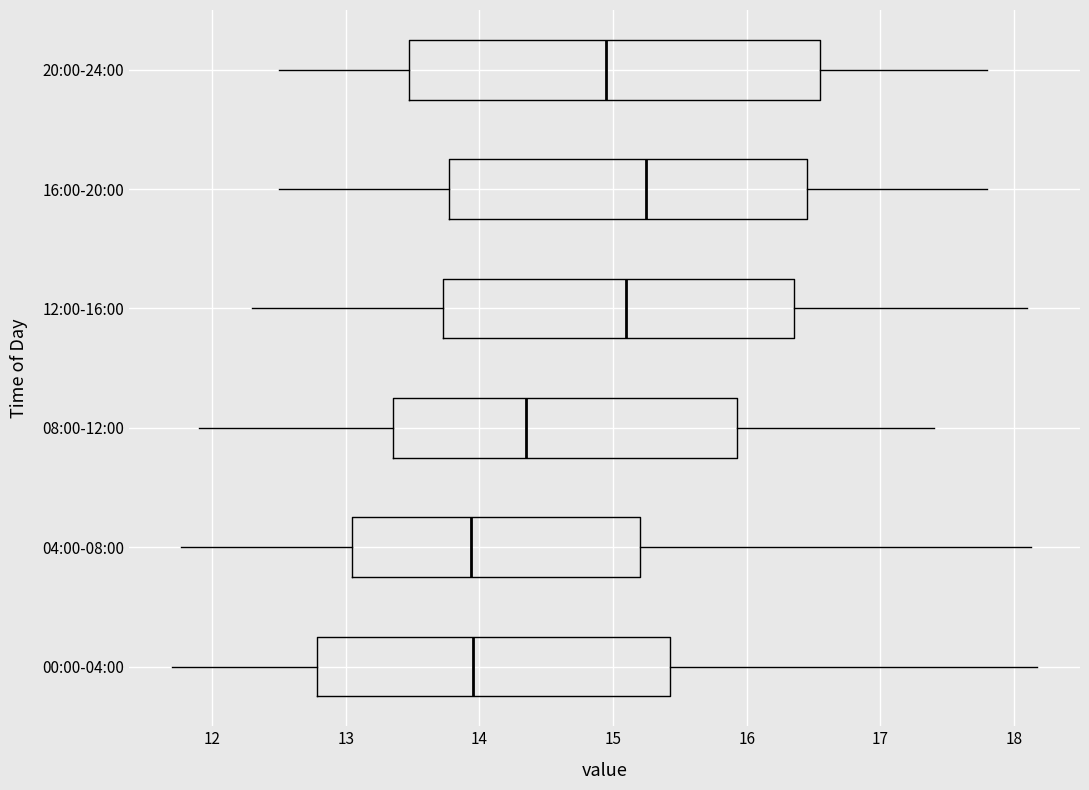

Which box is the widest, from its left edge to its right edge?

20:00-24:00